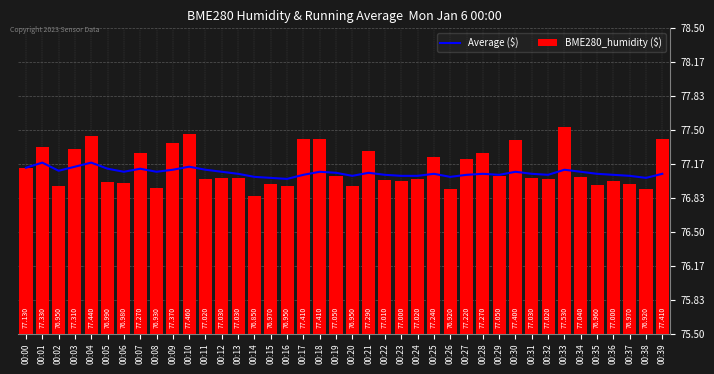

How many series are shown in this chart?

2